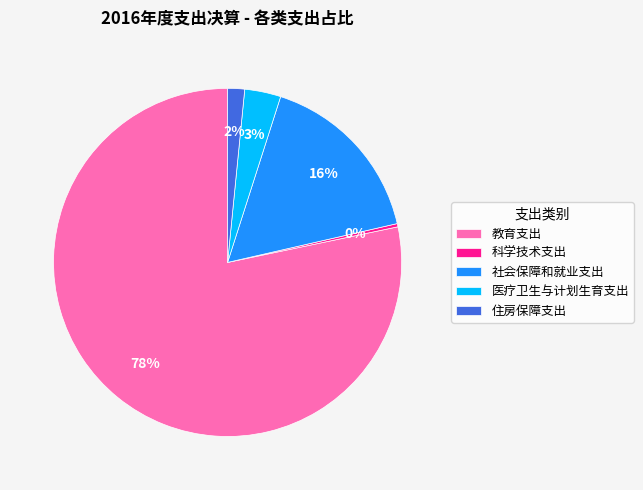

To the nearest percent, what portion does 医疗卫生与计划生育支出 represent?

3%